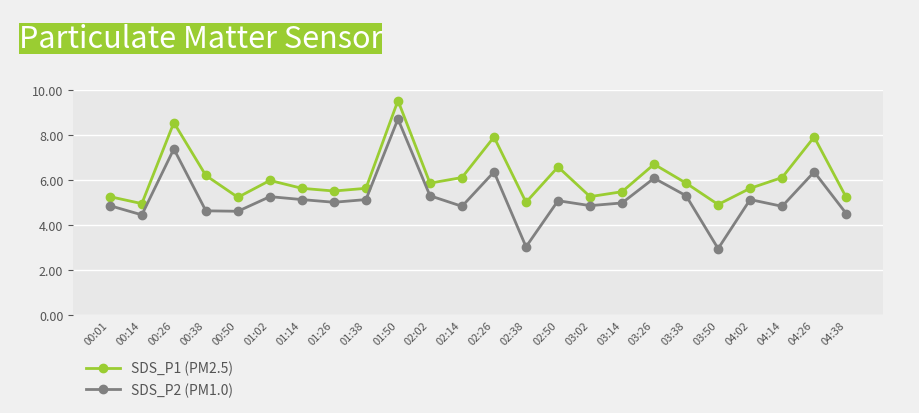

What is the label of the 11th point from the right?

02:38